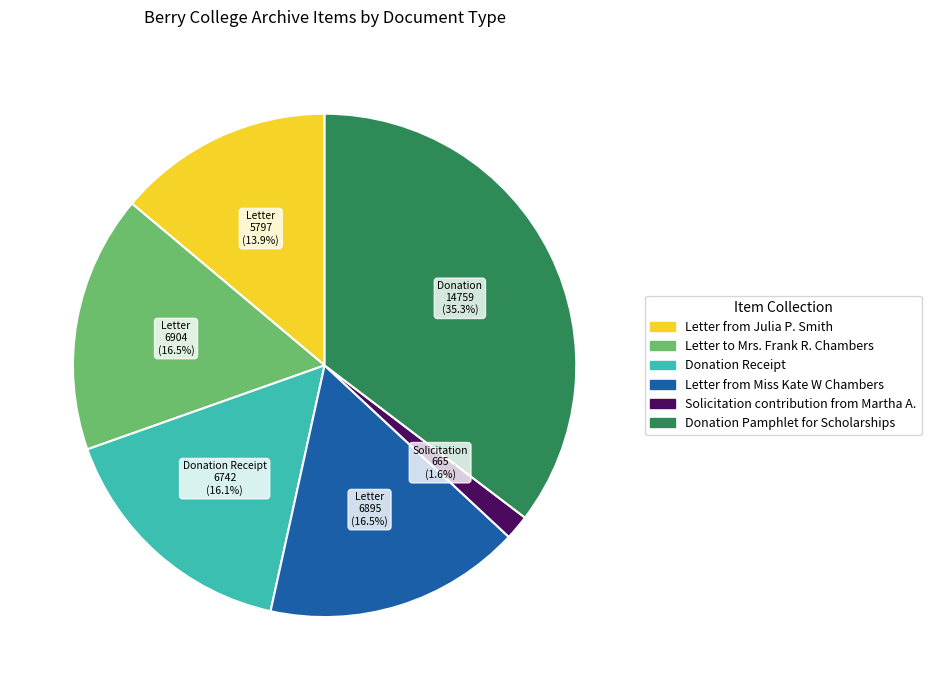

What is the ratio of the value at Letter from Miss Kate W Chambers to the value at Donation Receipt?

1.0